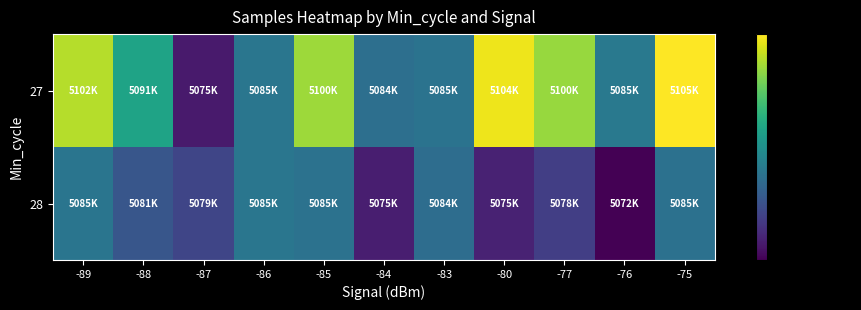

Reading left to right, extract all data points from this chart.

27: -89=5102042.4	-88=5091881.0	-87=5075077.0	-86=5085633.2	-85=5100914.5	-84=5084780.0	-83=5085215.0	-80=5104815.7	-77=5100666.0	-76=5085985.0	-75=5105719.0
28: -89=5085561.7	-88=5081568.0	-87=5079625.0	-86=5085656.8	-85=5085183.0	-84=5075493.0	-83=5084508.5	-80=5075807.5	-77=5078862.3	-76=5072702.0	-75=5085008.0